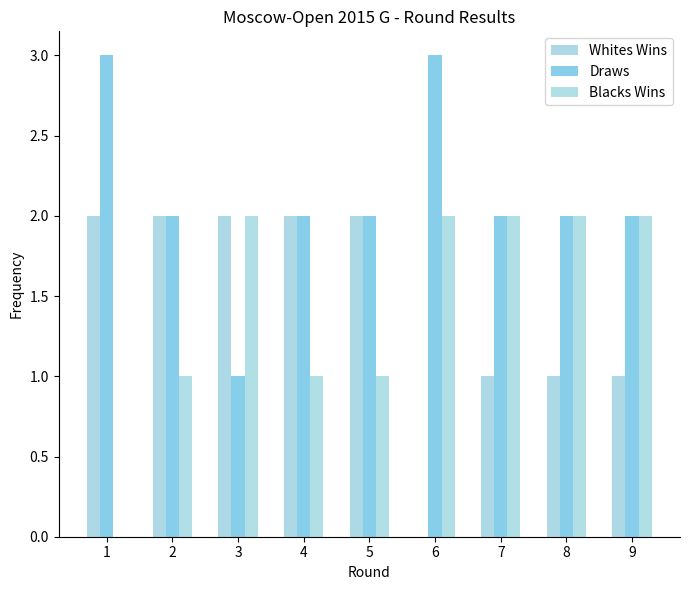

What is the value of the Blacks Wins bar at the 7th from the left?

2